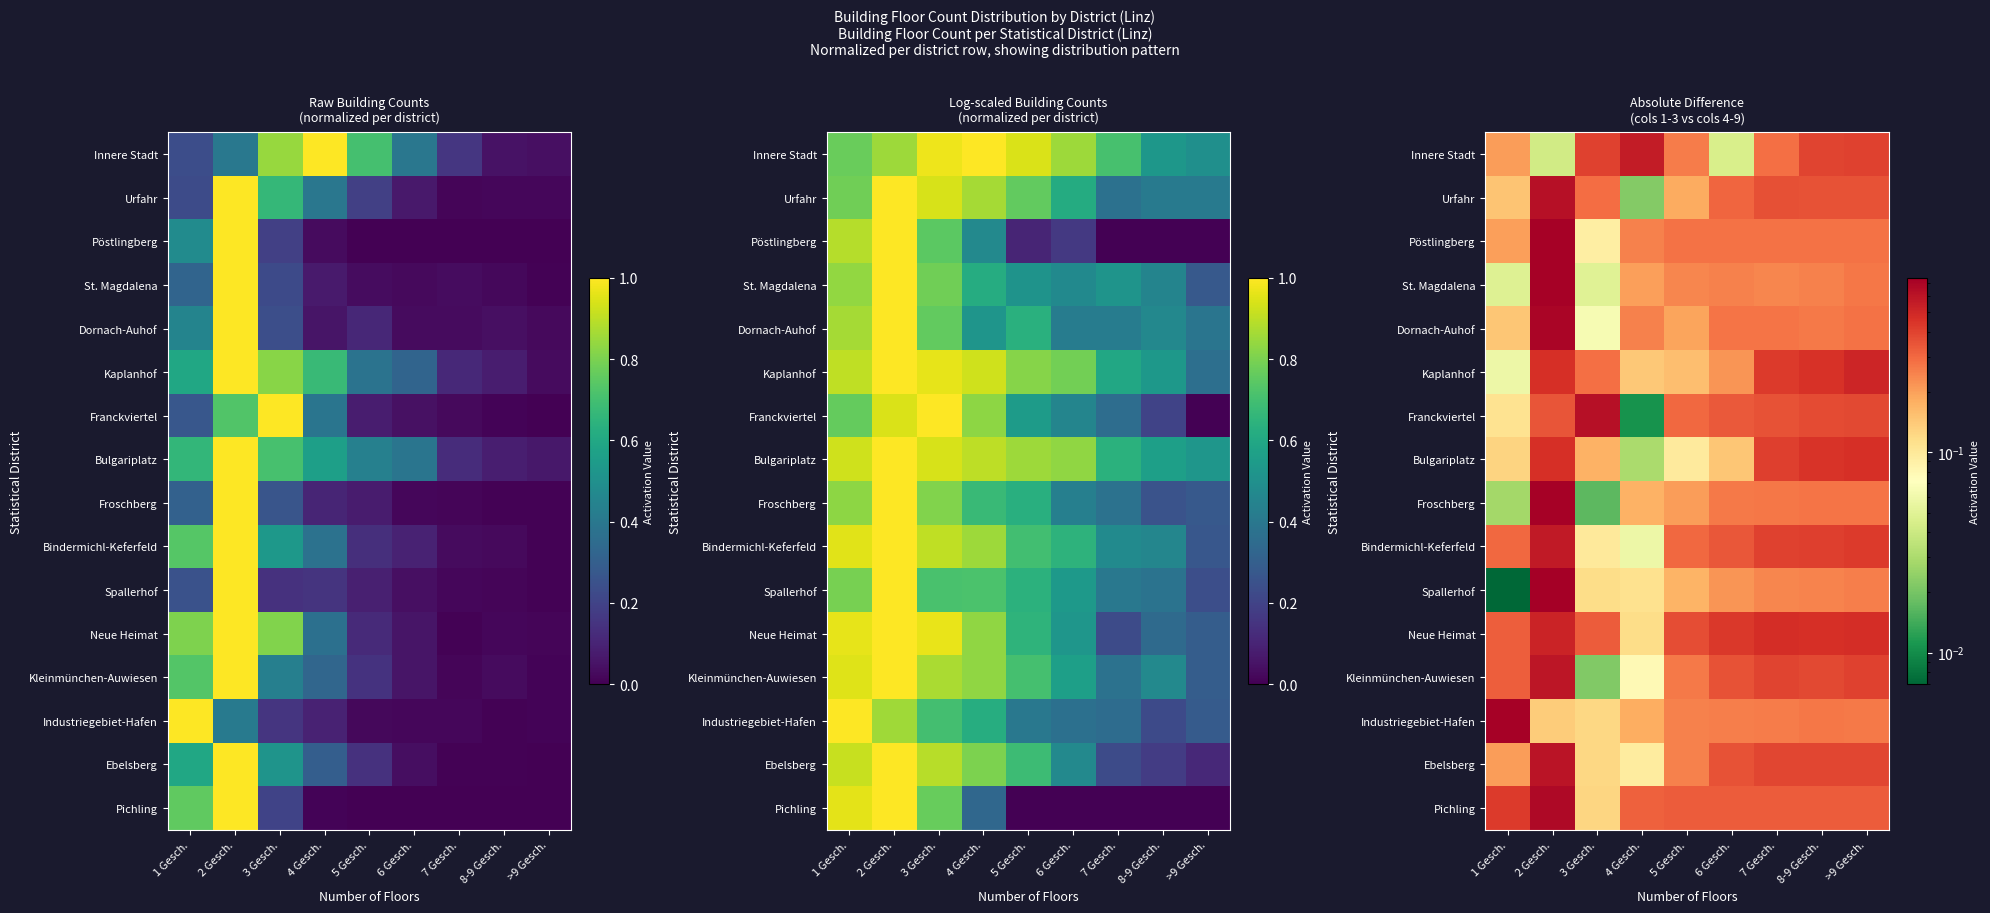

The Innere Stadt series shows 0.3 at 7 Gesch.. True or false?

True